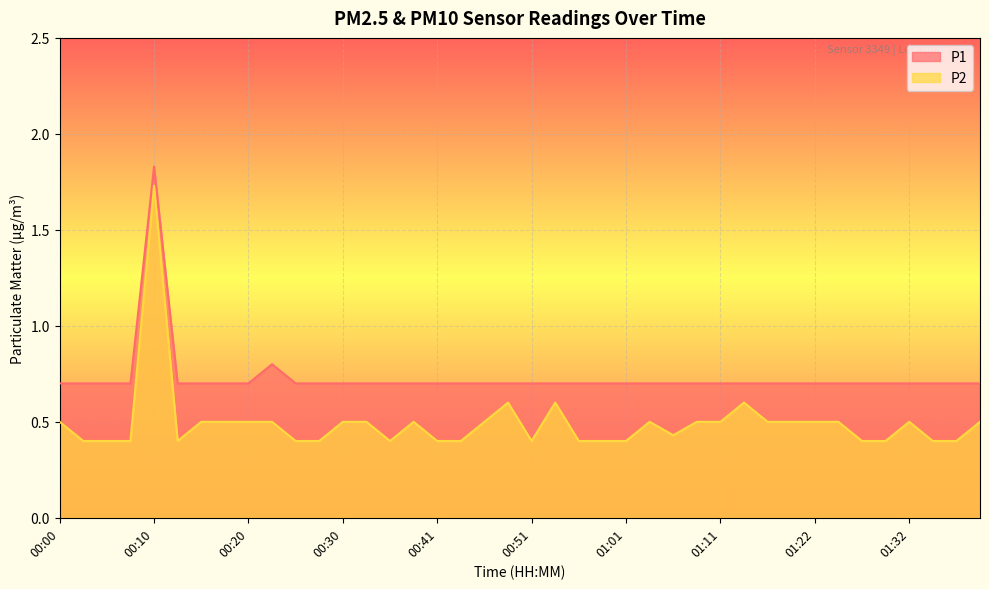

Which category has the highest value in the P2 series?

00:10